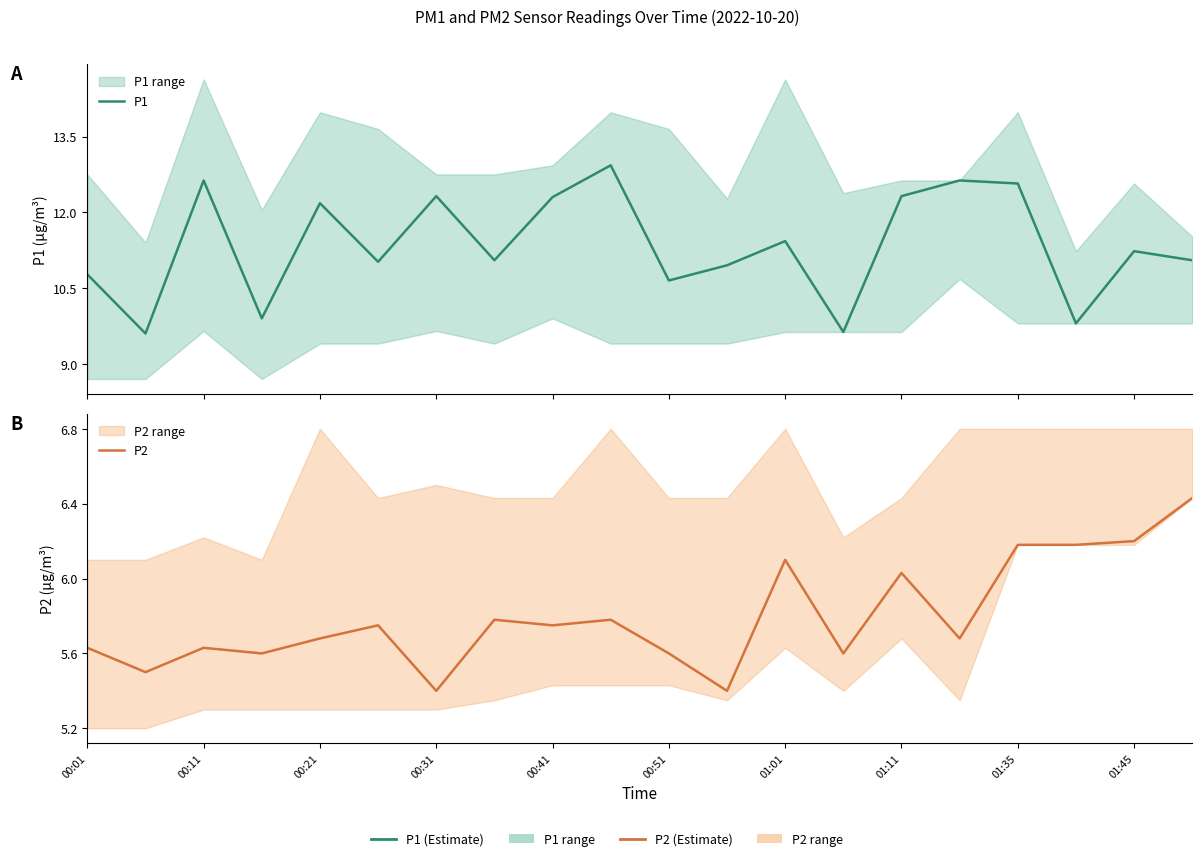

Reading left to right, extract all data points from this chart.

P1: 10.8	9.6	12.6	9.9	12.2	11.0	12.3	11.1	12.3	12.9	10.7	10.9	11.4	9.6	12.3	12.6	12.6	9.8	11.2	11.1
P2: 5.6	5.5	5.6	5.6	5.7	5.8	5.4	5.8	5.8	5.8	5.6	5.4	6.1	5.6	6.0	5.7	6.2	6.2	6.2	6.4